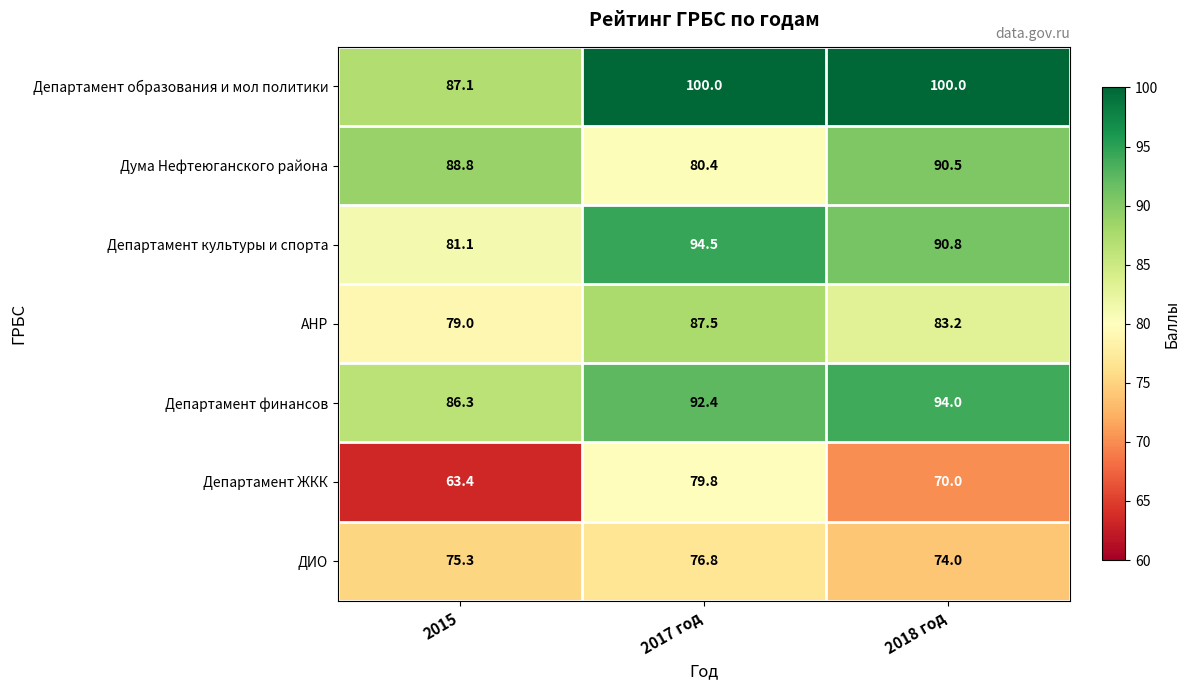

At which category is the sum across all series the highest?

2017 год